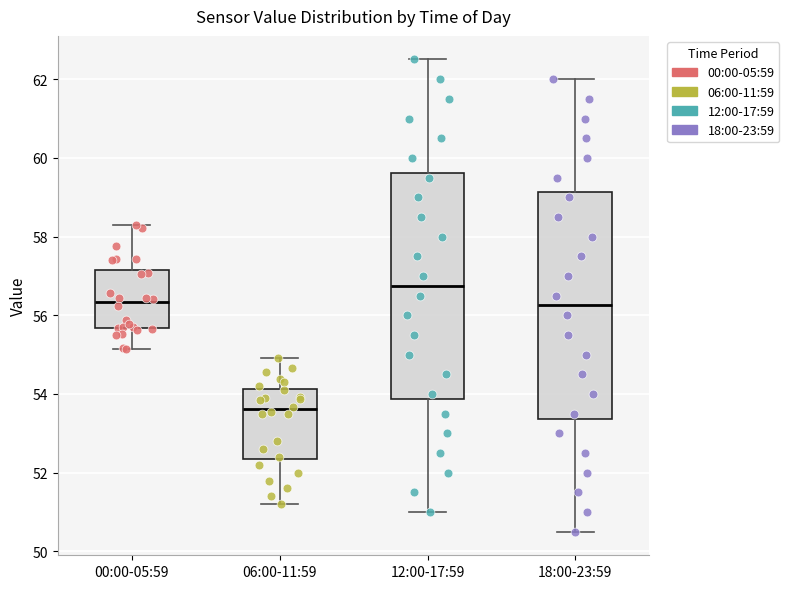

Where does the median line of the box for 12:00-17:59 sit on the y-axis? The values are not printed on the chart, so give them approximately, as read against the axis.

56.8